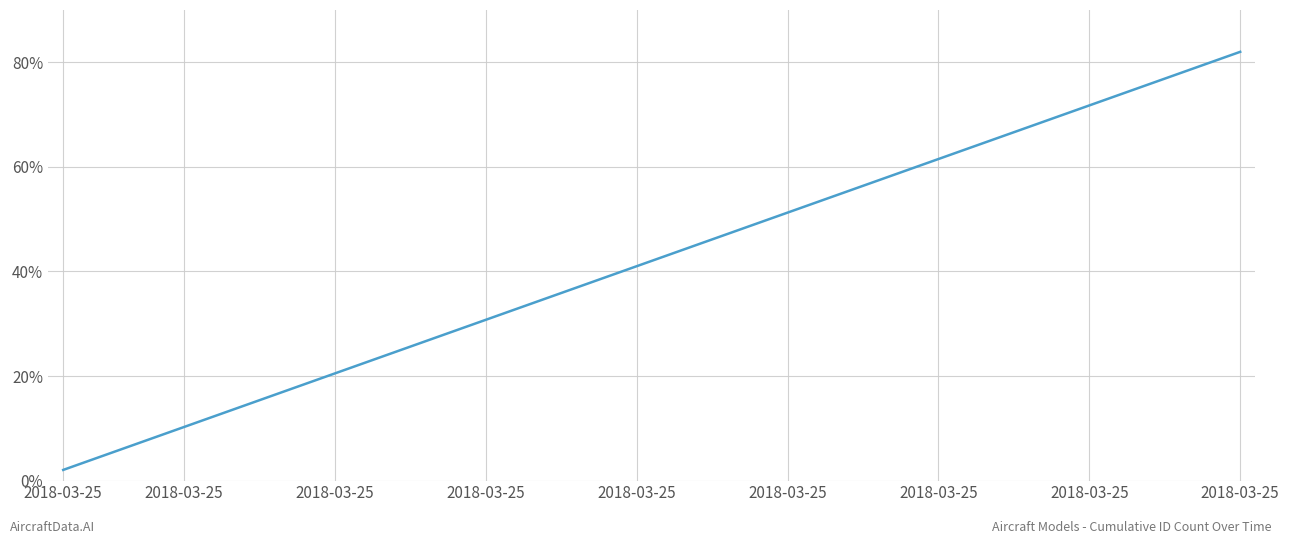

What is the maximum value shown in the chart?

82.0